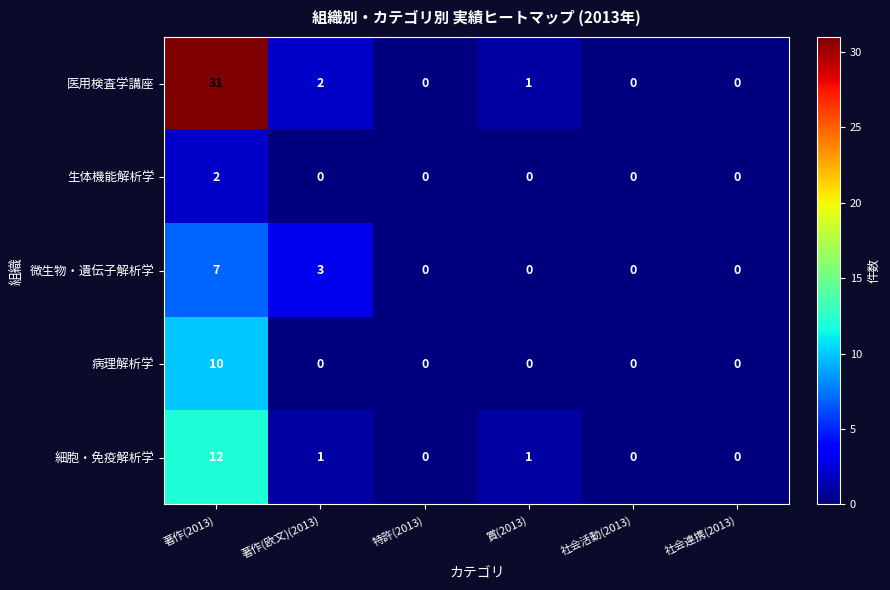

At which category is the sum across all series the highest?

著作(2013)